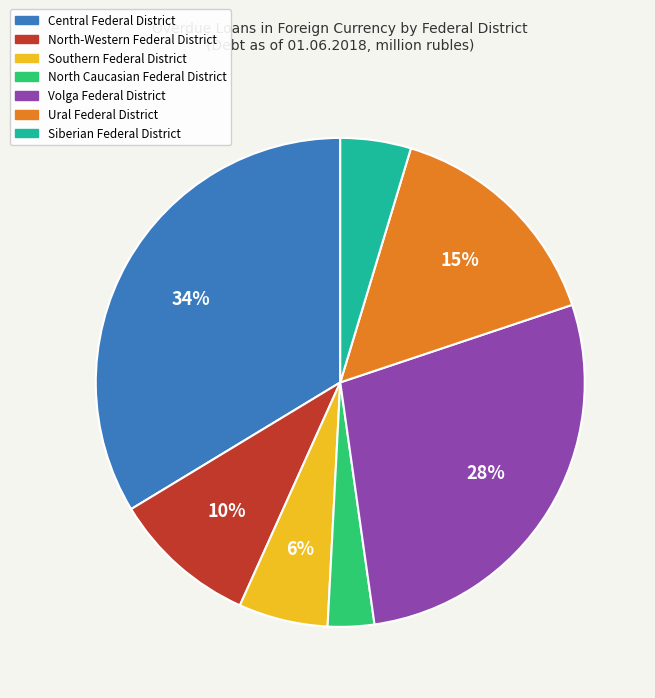

To the nearest percent, what is the difference between the Volga Federal District and Southern Federal District slice percentages?

22%